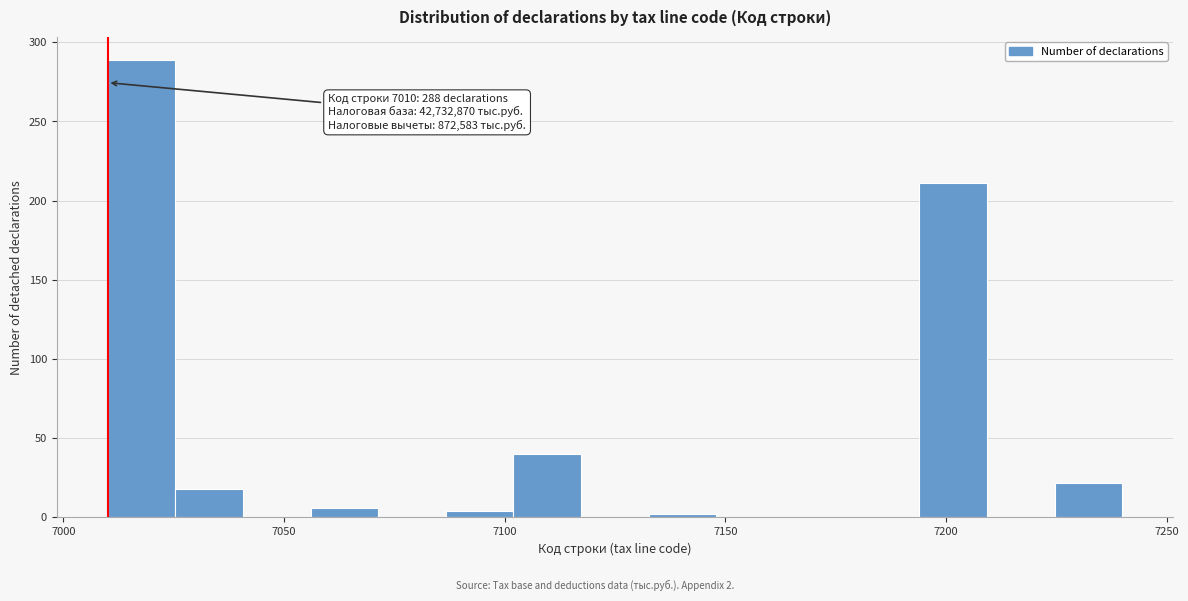

Read against the x-axis, roughly where is the centre of the tallest bar?

7020